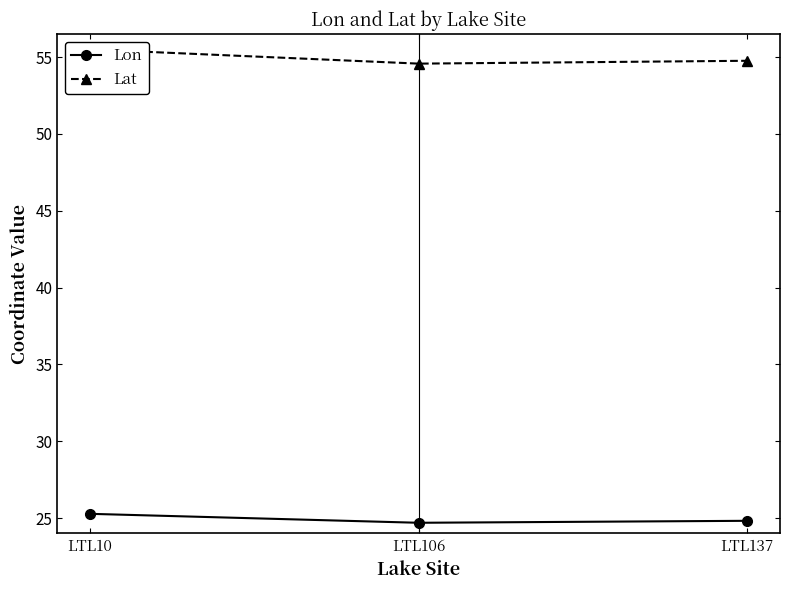

At how many categories does at least one series exceed 33?

3